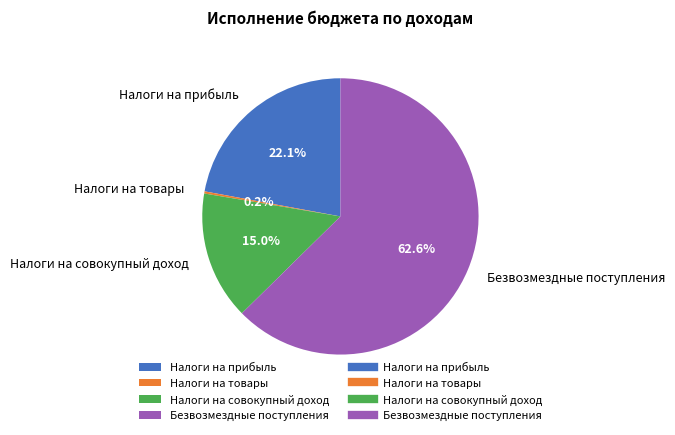

Which has a higher value, Безвозмездные поступления or Налоги на прибыль?

Безвозмездные поступления